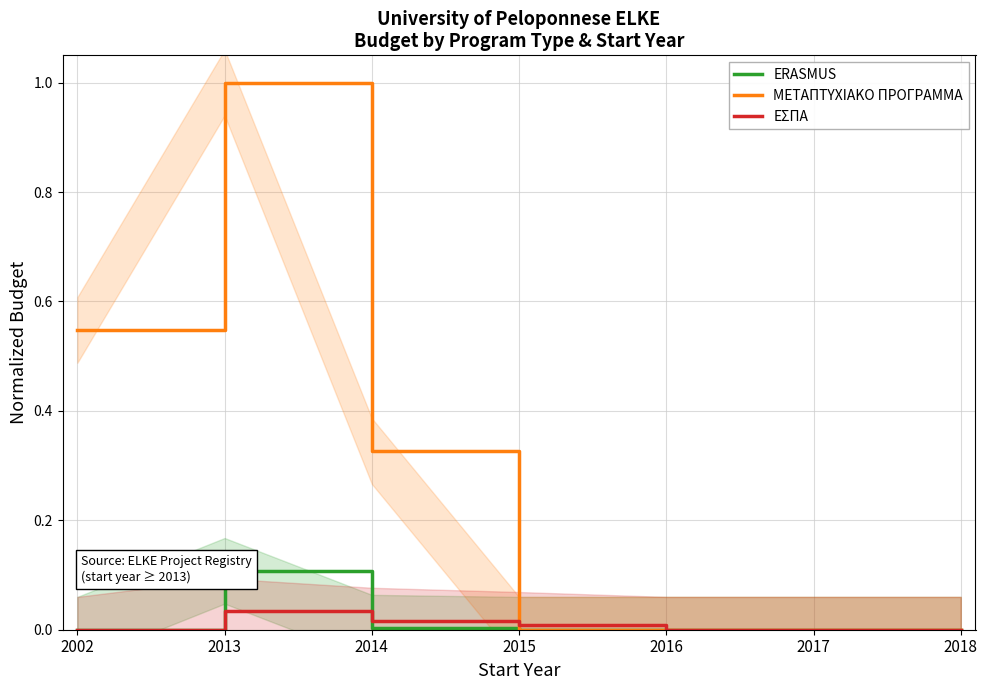

What is the value of the ΜΕΤΑΠΤΥΧΙΑΚΟ ΠΡΟΓΡΑΜΜΑ point at the 3rd from the left?

0.3